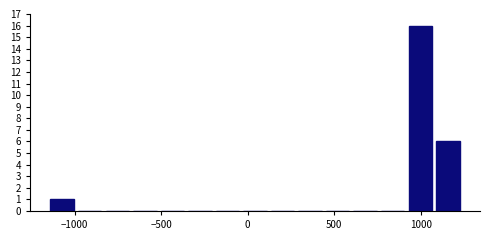

Read against the x-axis, roughly where is the centre of the tallest bar?

1000